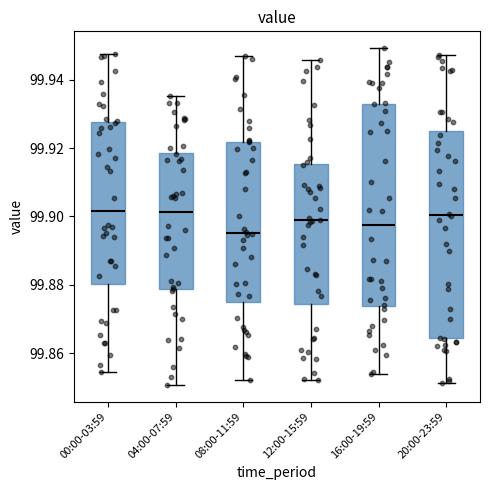

Which box's median line is the lowest?

08:00-11:59